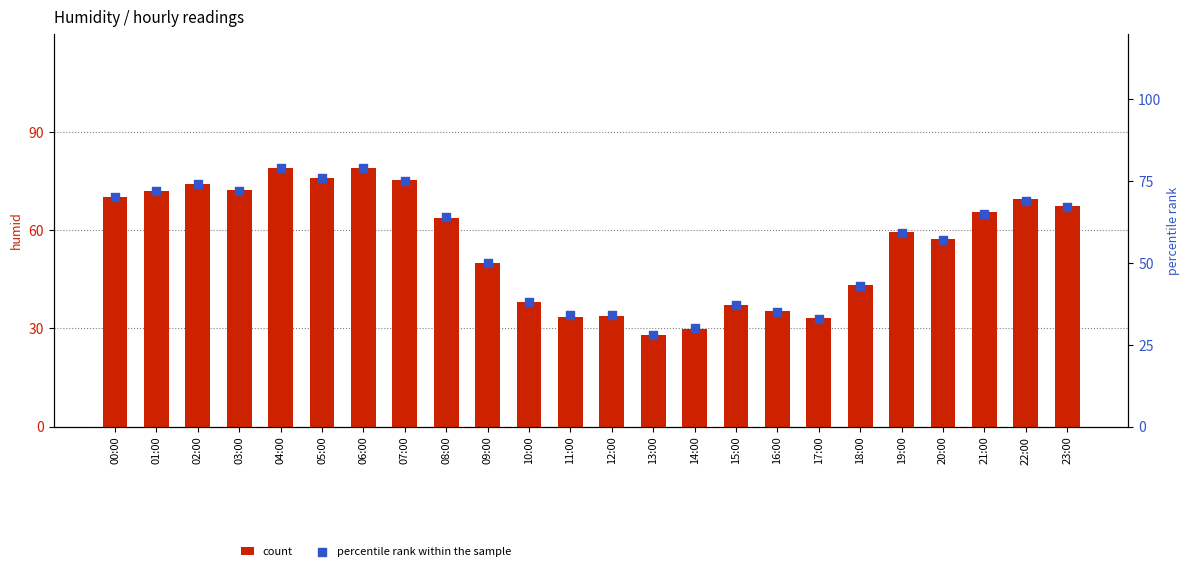

What are all the series names shown in the legend?

count, percentile rank within the sample